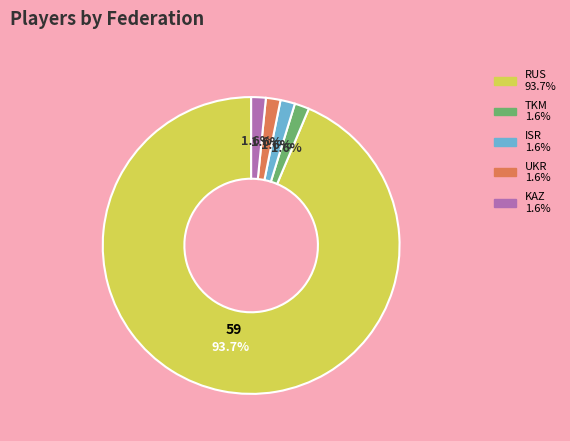

Which slice is the largest?

RUS